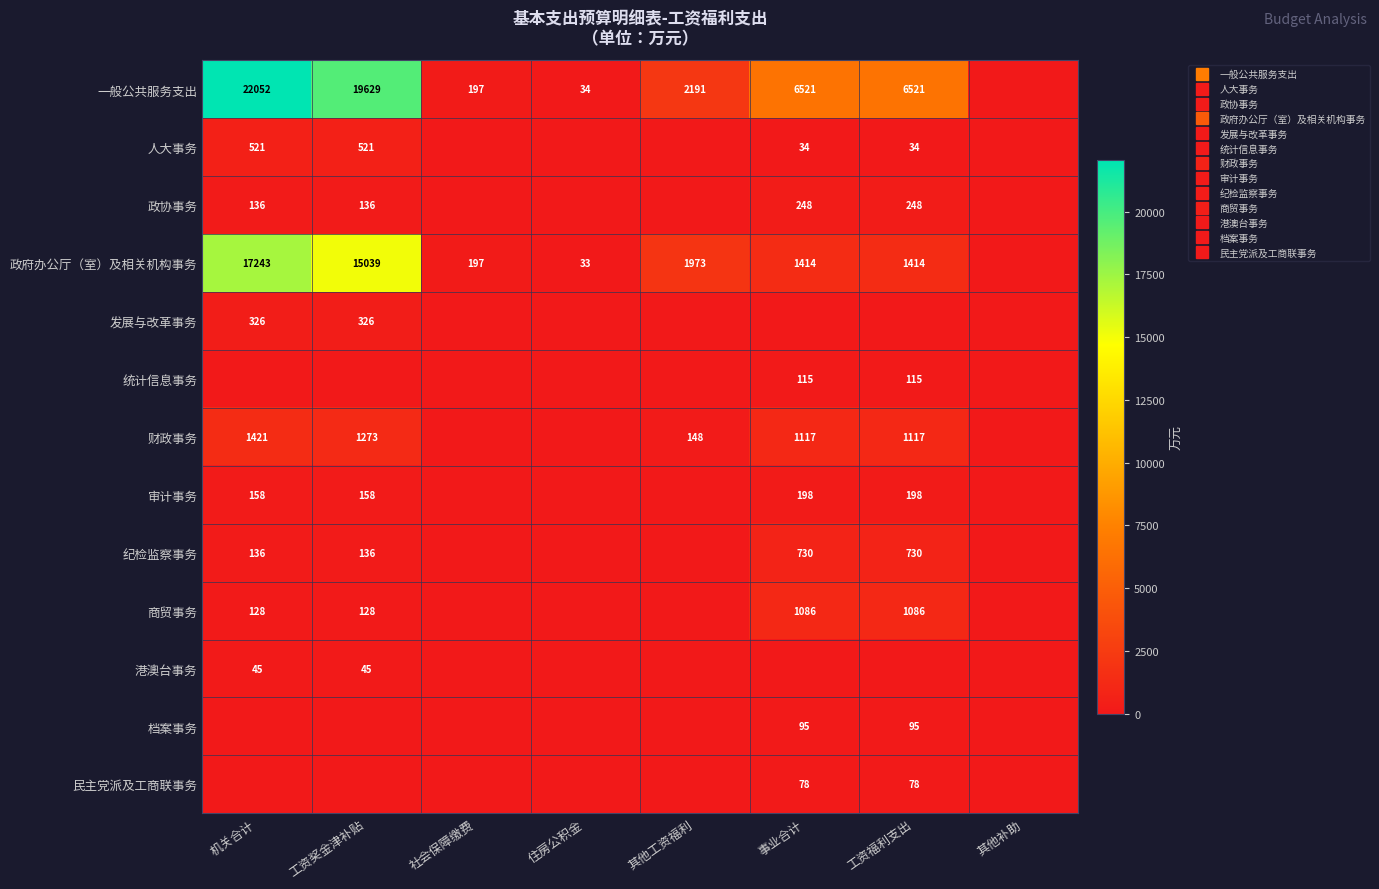

At which label is 民主党派及工商联事务 closest to 38?

机关合计